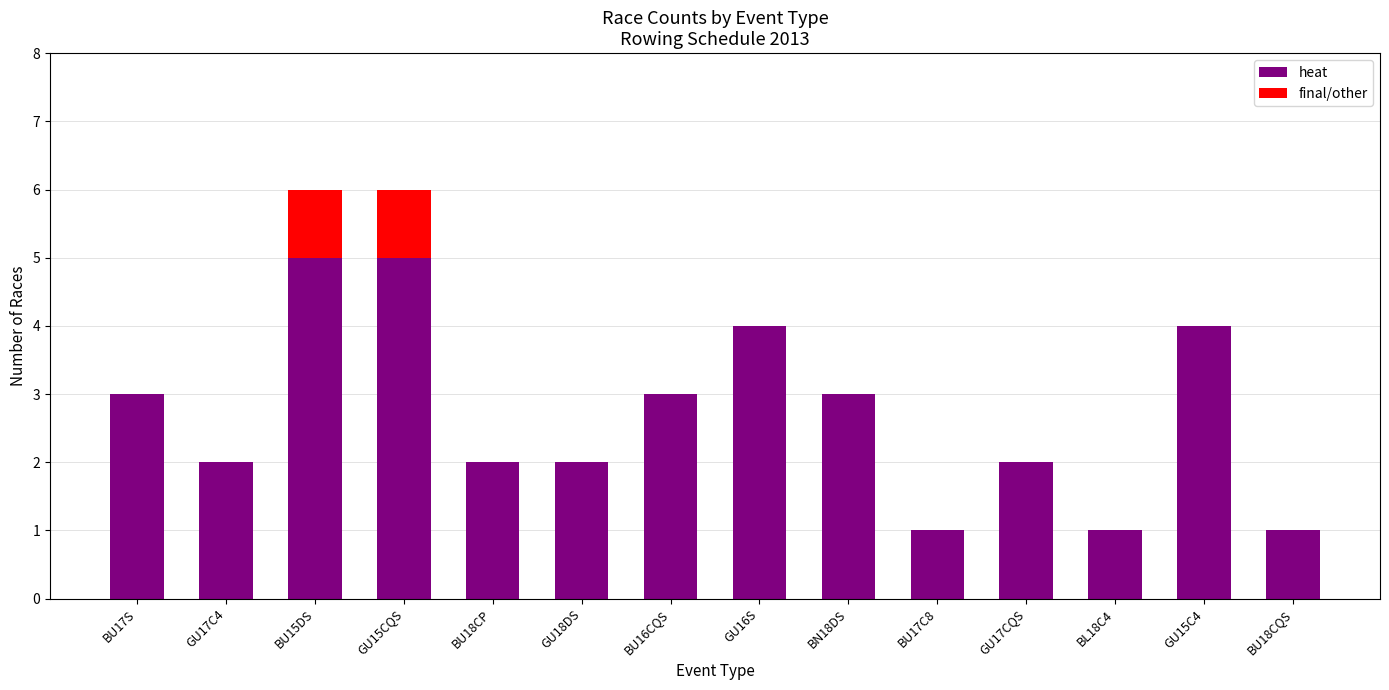

What are all the series names shown in the legend?

heat, final/other